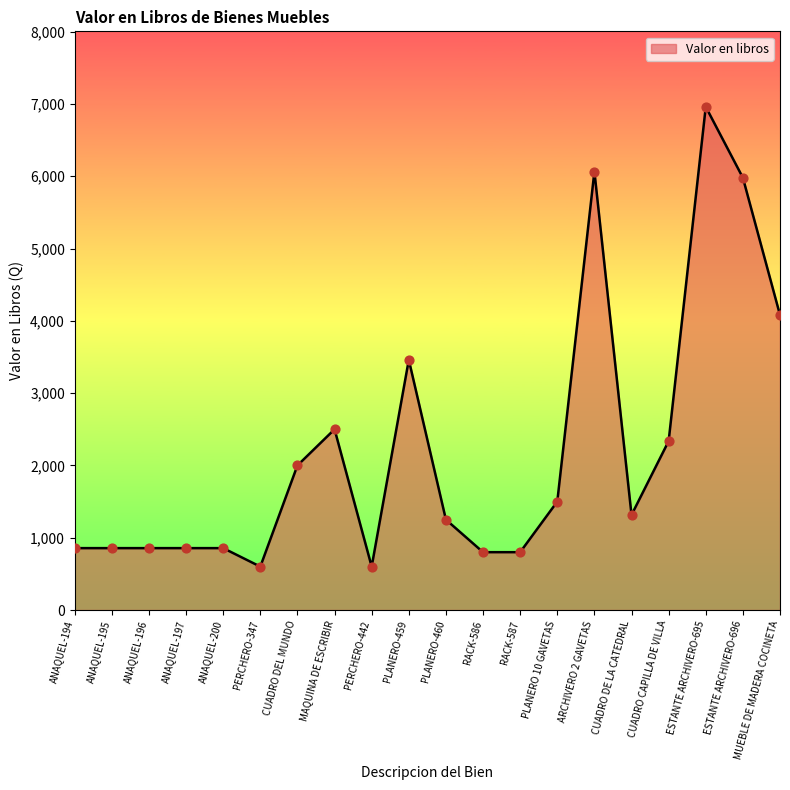

What is the change in value from MAQUINA DE ESCRIBIR to MUEBLE DE MADERA COCINETA?

+1580.9